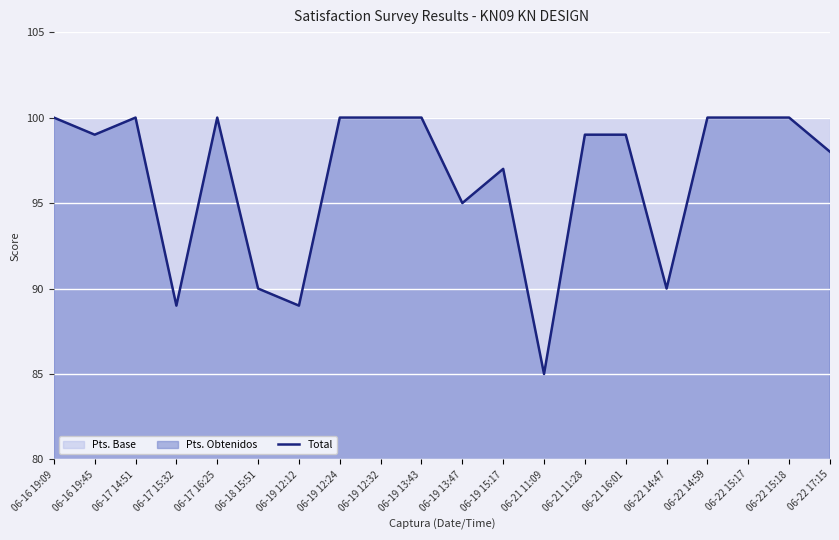

Where does the data first go above 99?

06-16 19:09